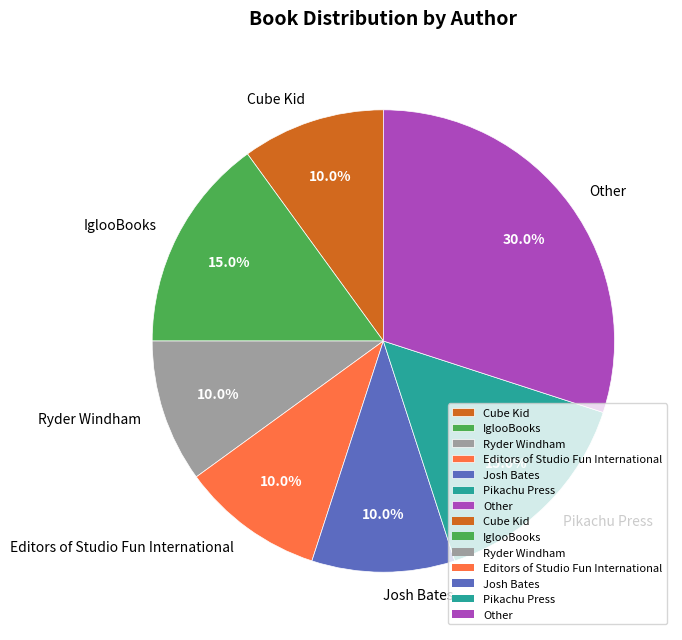

What is the largest slice in the pie chart?

Other